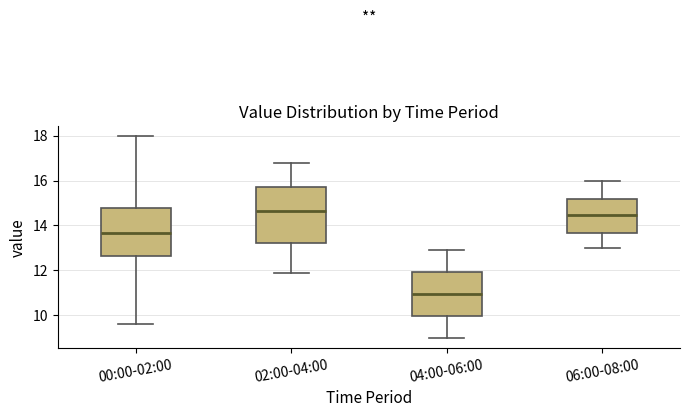

Reading left to right, transcribe this box plot: for each box, give where its median line is, the range the box spans, and where its two whiskers end, as read against the y-axis. The values are not printed on the chart, so give them approximately, as read against the axis.

00:00-02:00: median 13.6, box 12.6 to 14.8, whiskers 9.6 to 18.0
02:00-04:00: median 14.6, box 13.2 to 15.8, whiskers 12.0 to 16.8
04:00-06:00: median 11.0, box 10.0 to 12.0, whiskers 9.0 to 13.0
06:00-08:00: median 14.4, box 13.6 to 15.2, whiskers 13.0 to 16.0